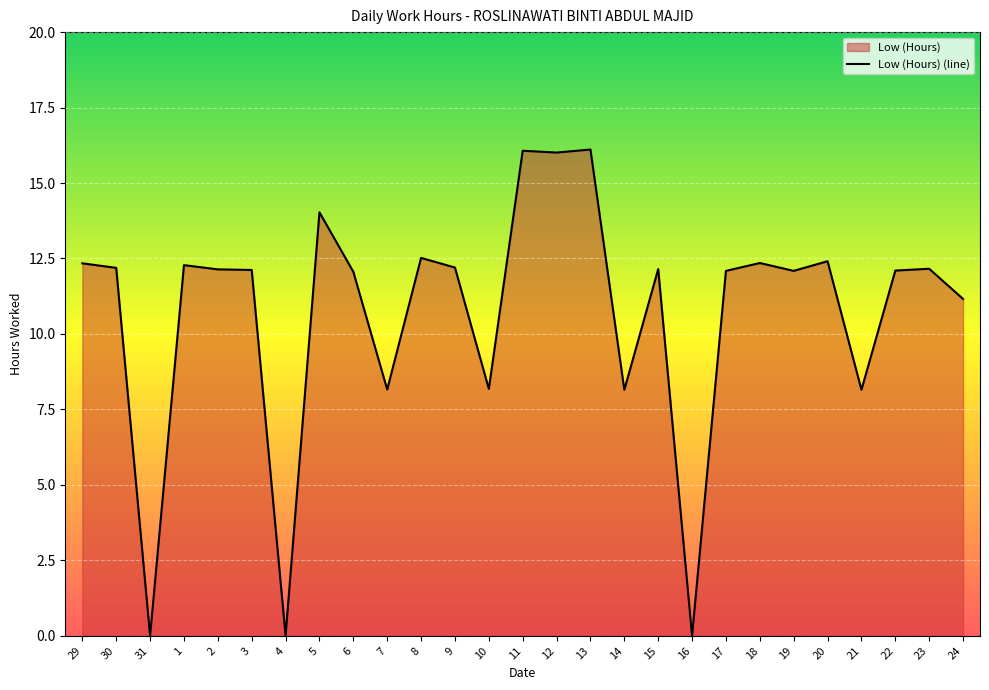

How many points are higher than both their immediate neighbors (excluding endpoints)?

9